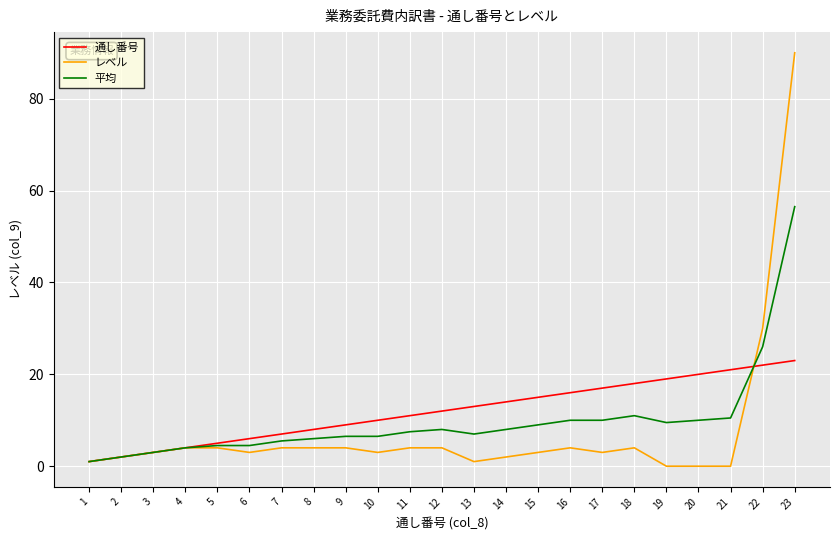

At 19, list the series in order from smallest to largest.

レベル, 平均, 通し番号